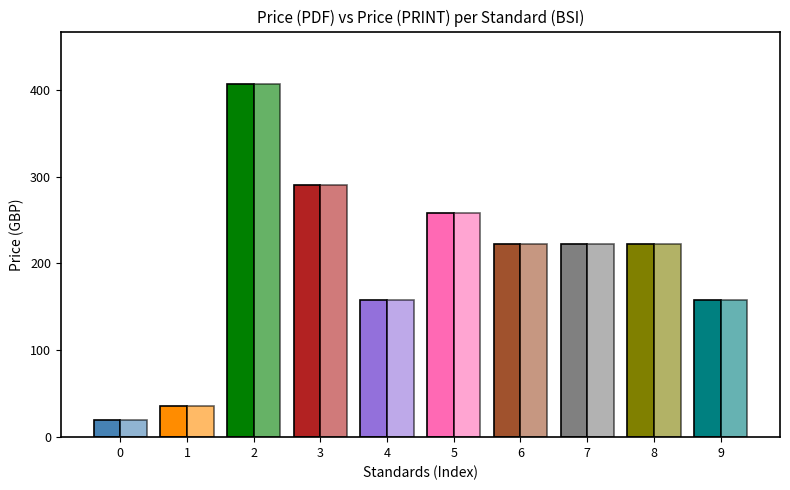

At how many categories does at least one series exceed 339?

1